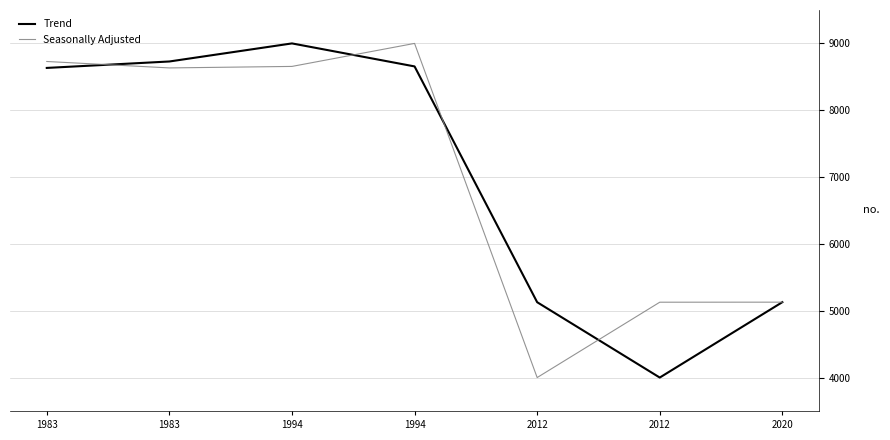

True or false: Seasonally Adjusted has a value of 5127.5 at 2012.

True